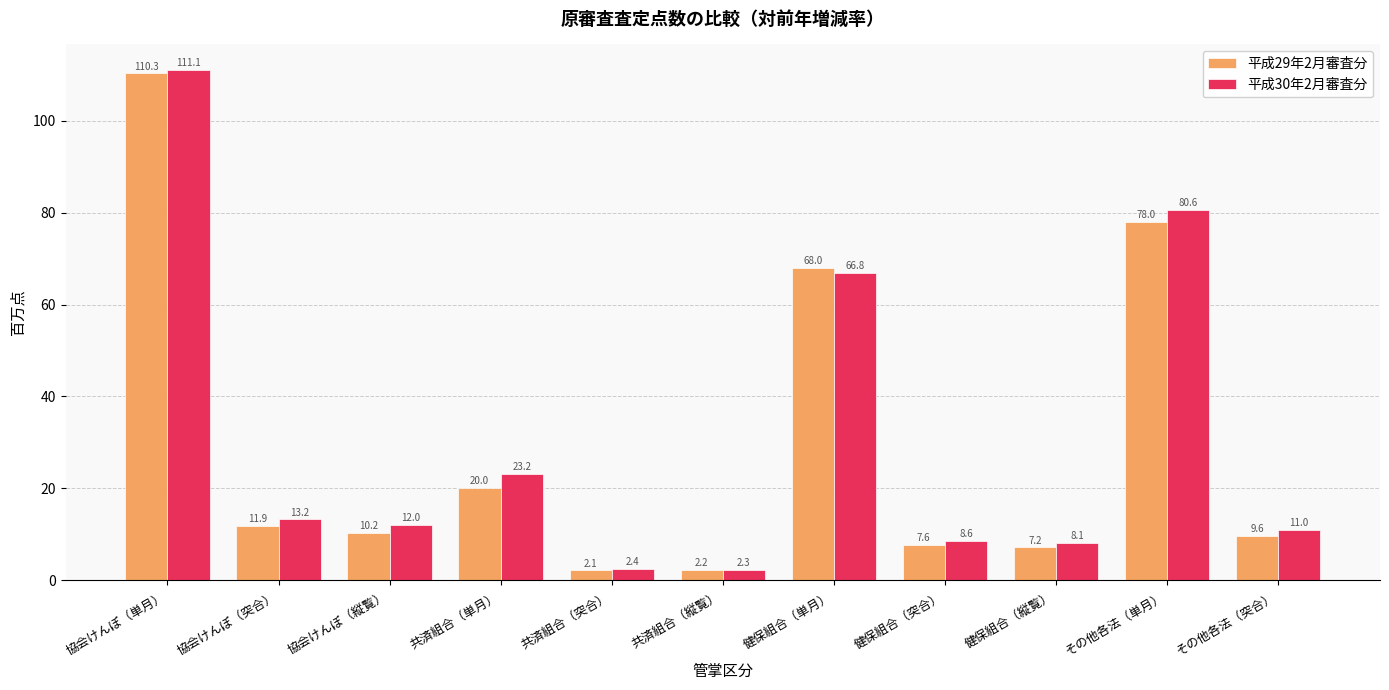

List the series in order of their peak value, highest first.

平成30年2月審査分, 平成29年2月審査分